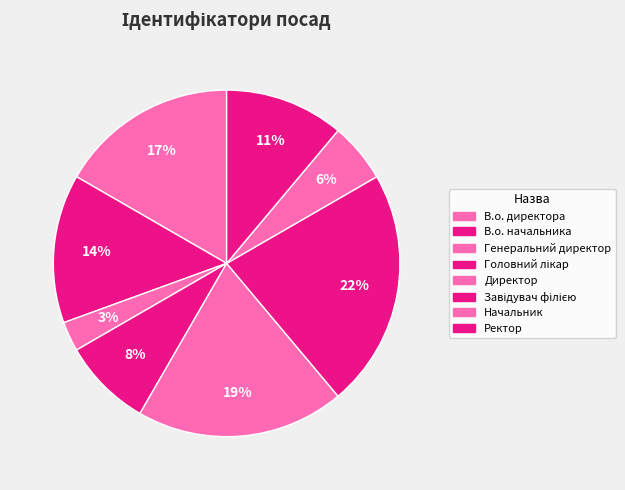

Is it true that Ректор is 17% of the pie?

False